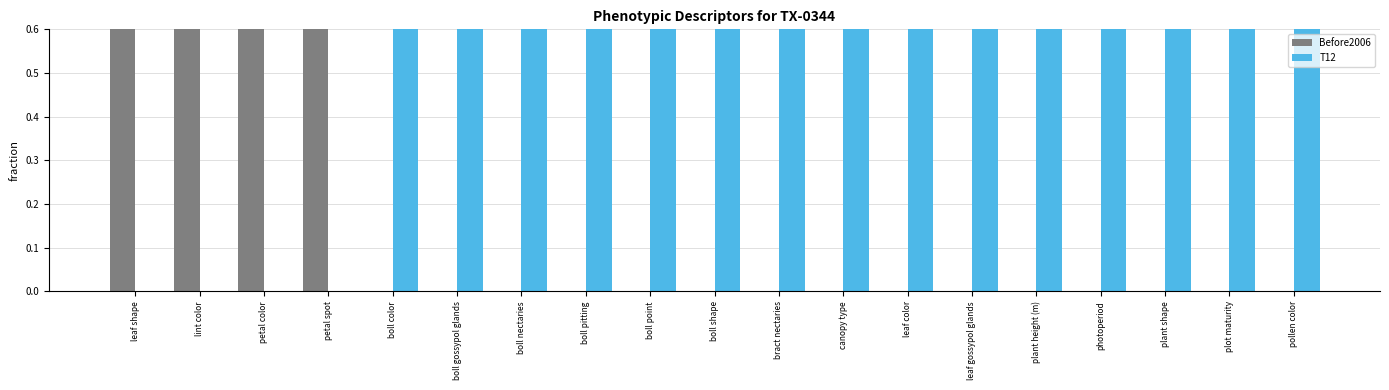

Count the Before2006 values in the range 0 to 1.

19